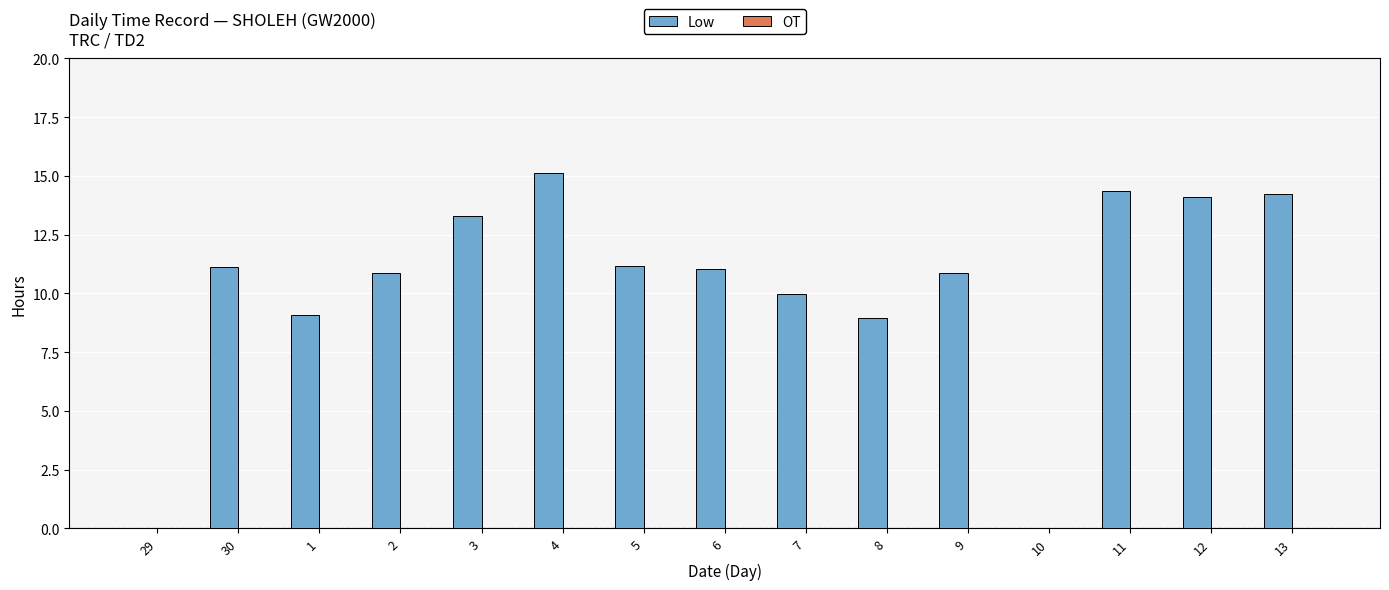

Which has a higher value, 4 or 12?

4